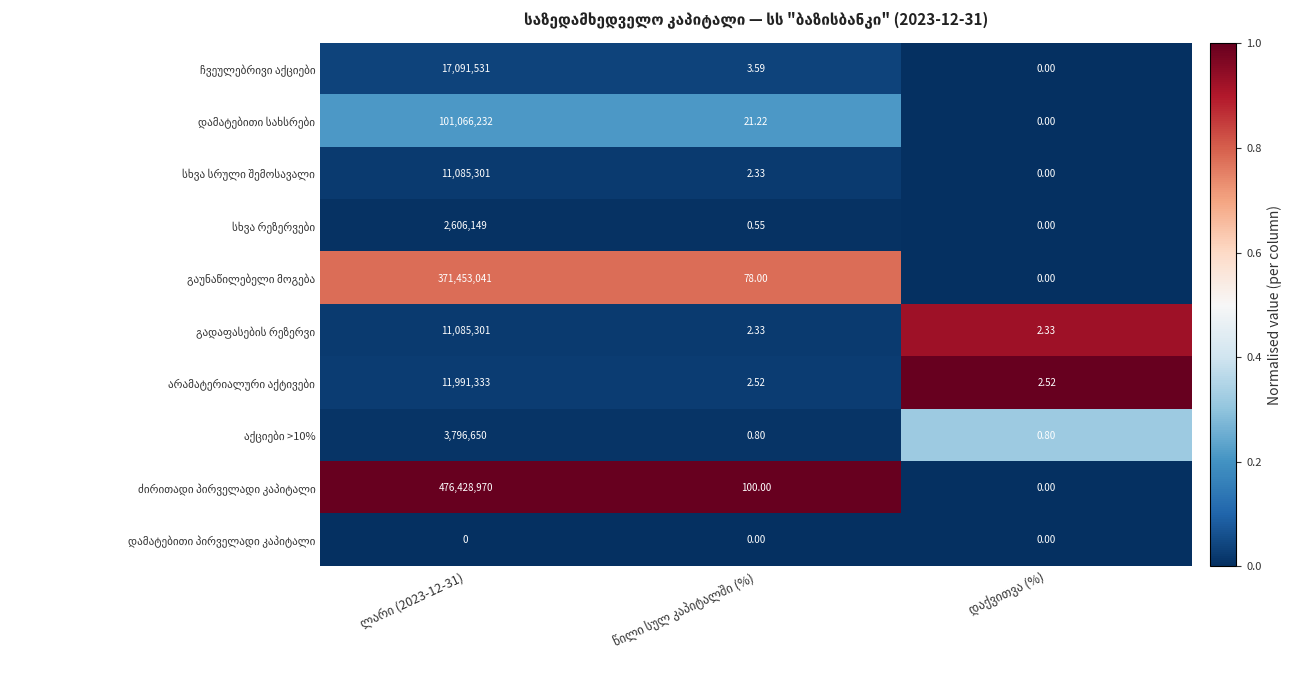

Count the number of data series in this chart.

10